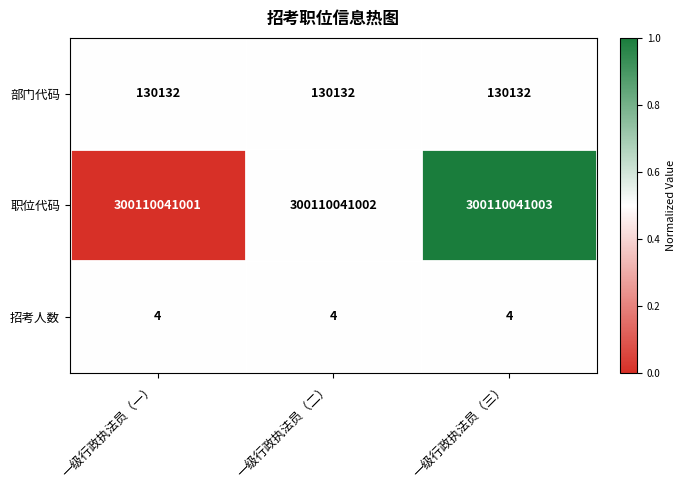

The 招考人数 series shows 6 at 一级行政执法员（三）. True or false?

False